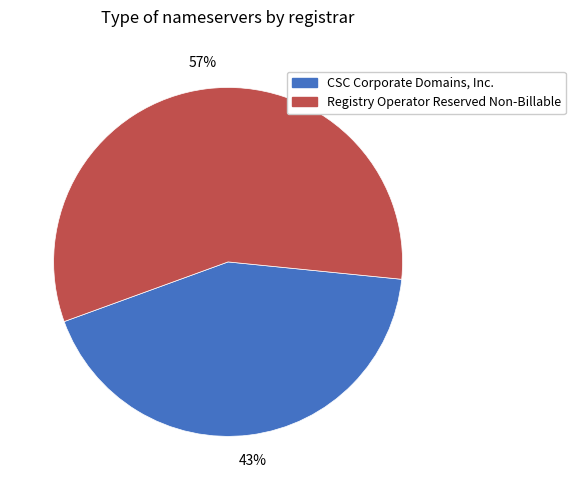

The Registry Operator Reserved Non-Billable slice represents 57% of the pie. True or false?

True